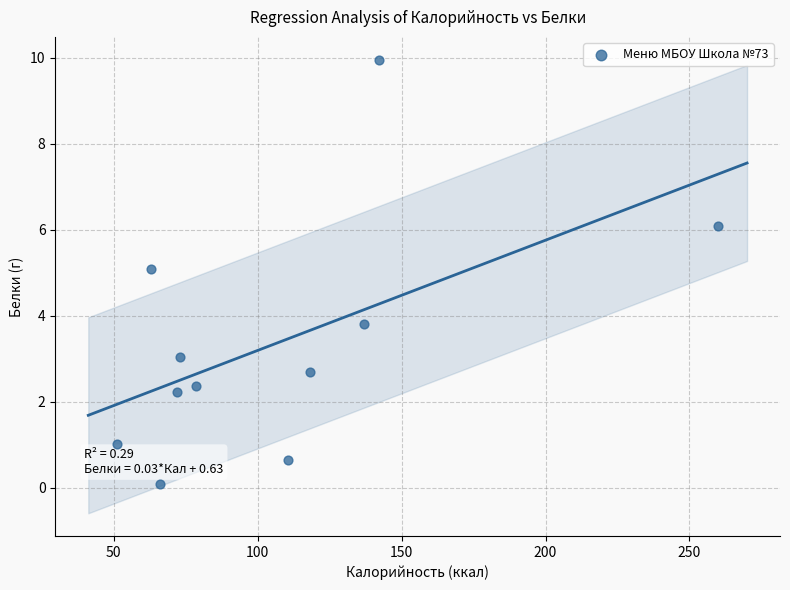

What is the range of X values (max minus min)?

208.8